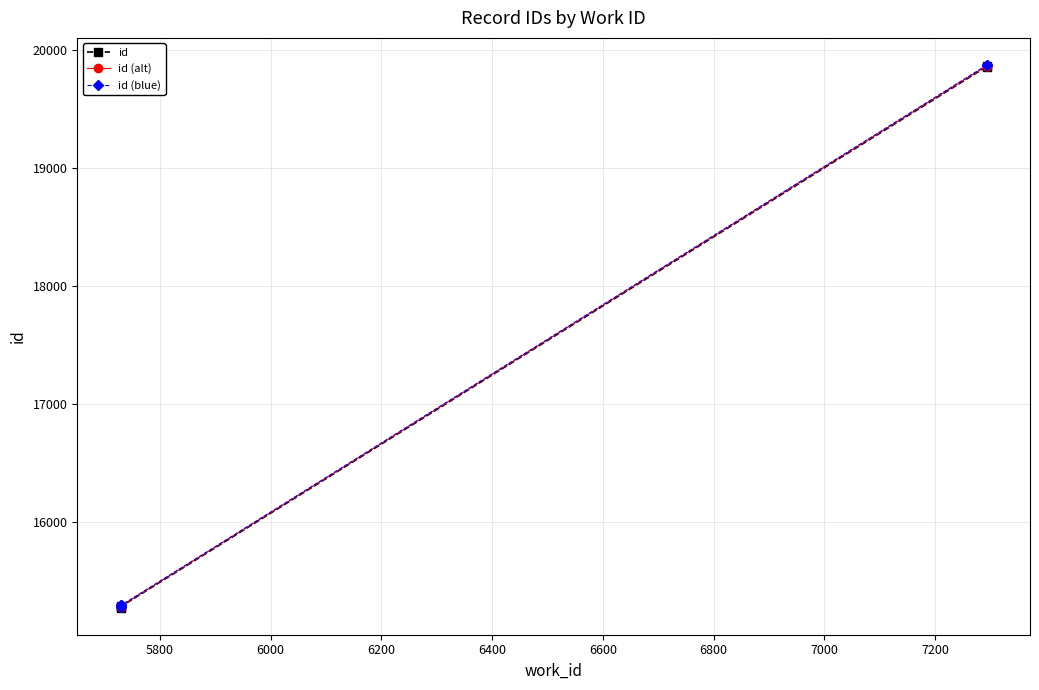

What is the smallest value displayed?

15270.0